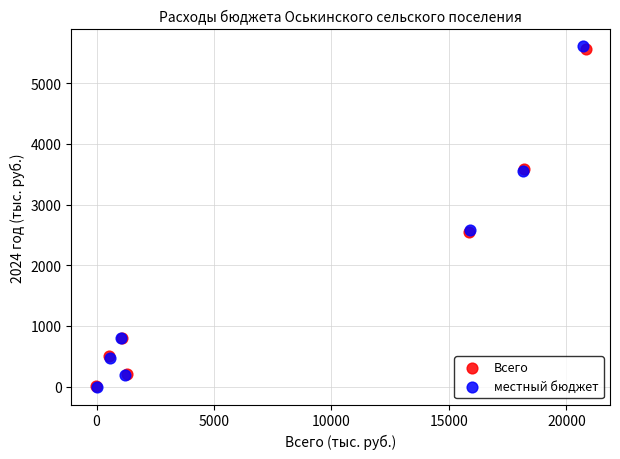

Which series has the largest Y range (max minus min)?

местный бюджет